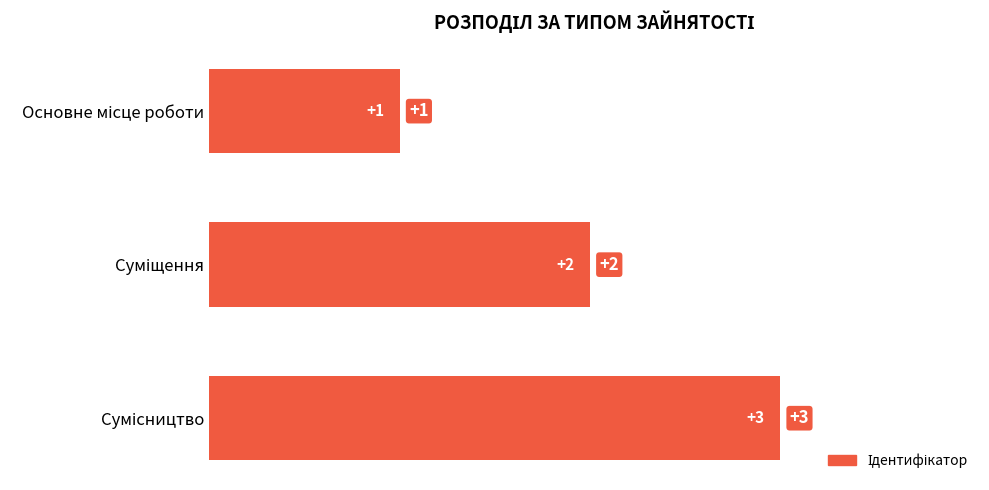

What is the value of the 1st bar from the top?

1